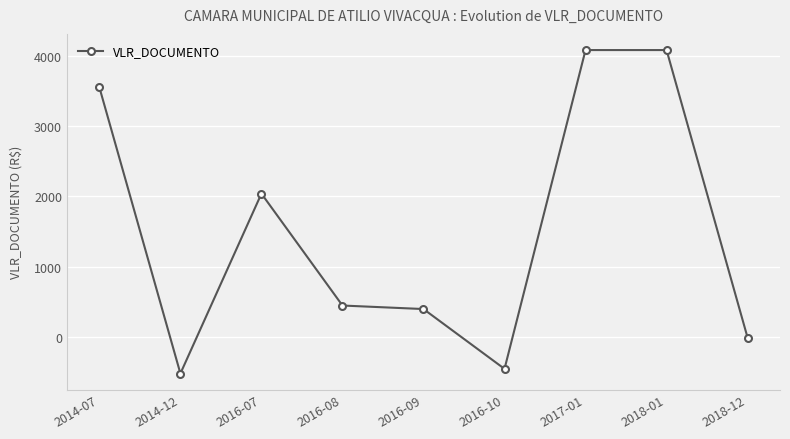

Where is the first local maximum?

2016-07